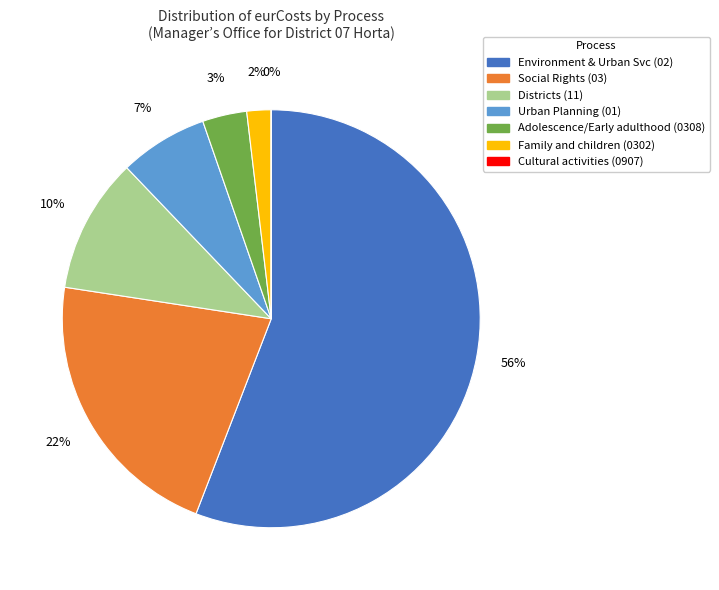

To the nearest percent, what is the average slice percentage?

14%